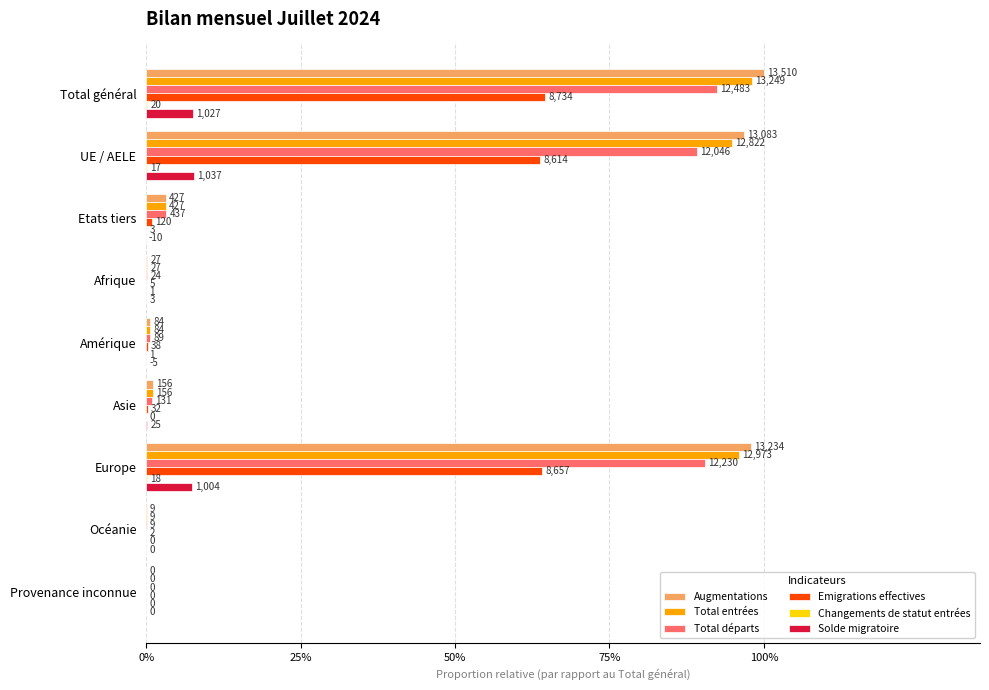

Which series has the widest spread of values?

Augmentations